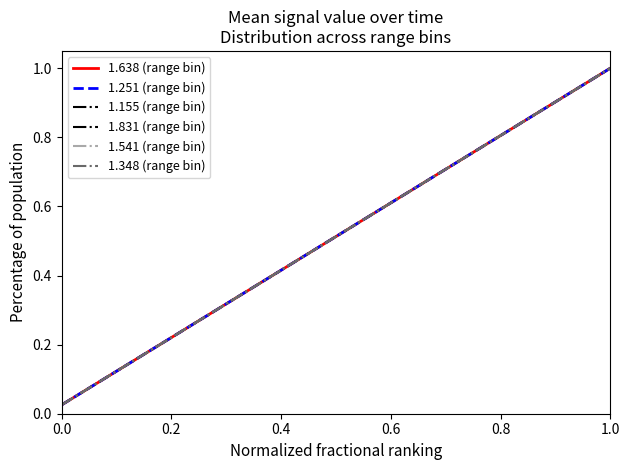

List the series in order of their peak value, highest first.

1.638 (range bin), 1.251 (range bin), 1.155 (range bin), 1.831 (range bin), 1.541 (range bin), 1.348 (range bin)